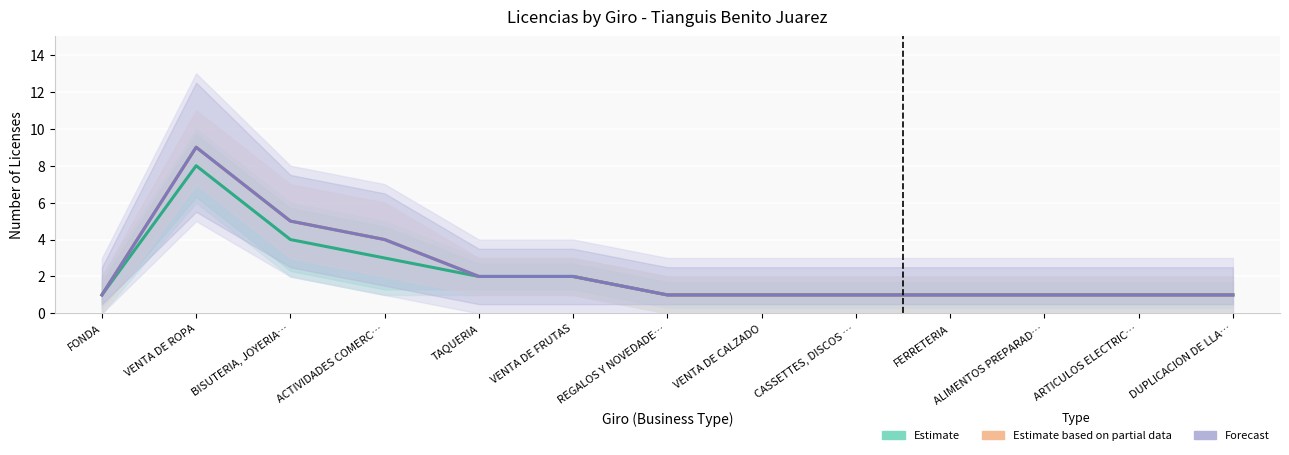

What position from the left is BISUTERIA, JOYERIA…?

3